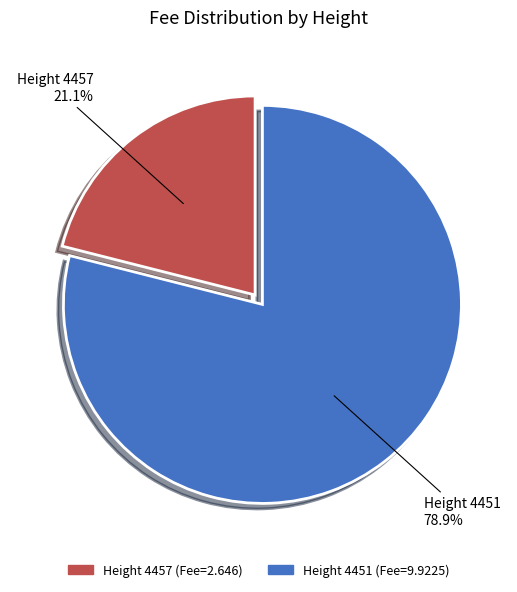

Is there a majority slice in this chart?

Yes